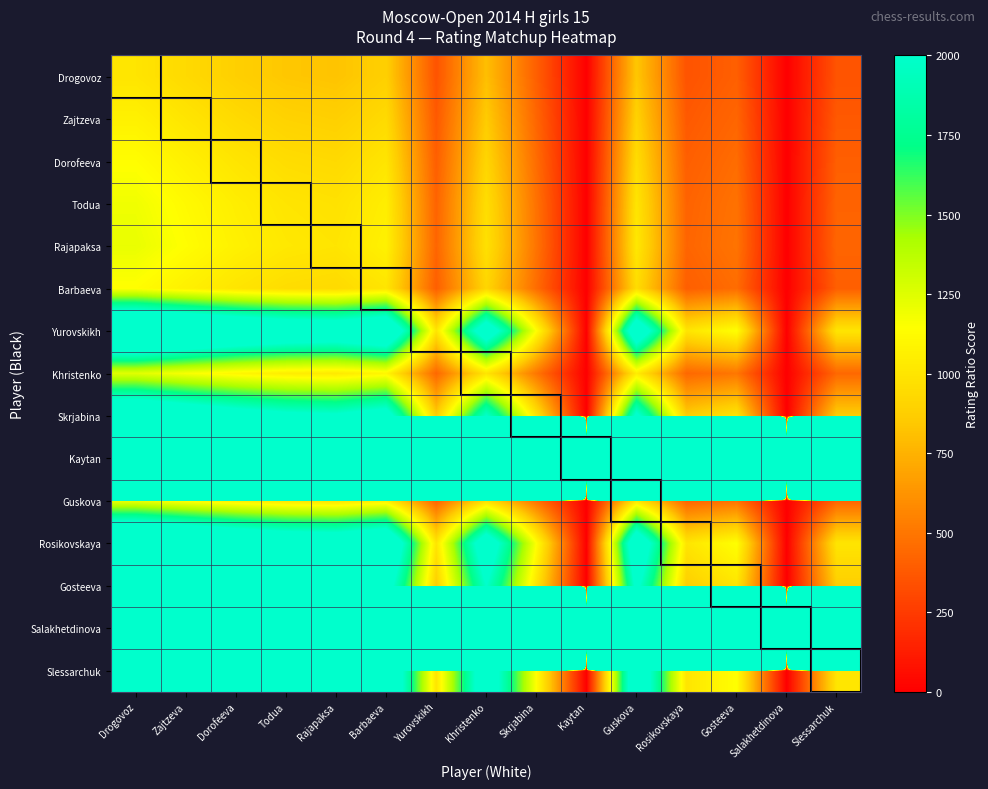

What is the greatest value displayed?

1981000.0